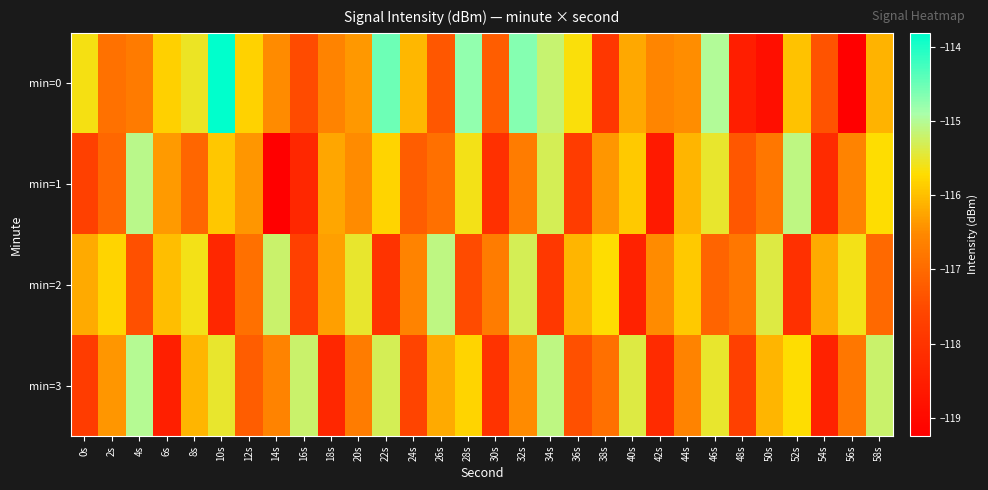

At how many categories does at least one series exceed -114?

1